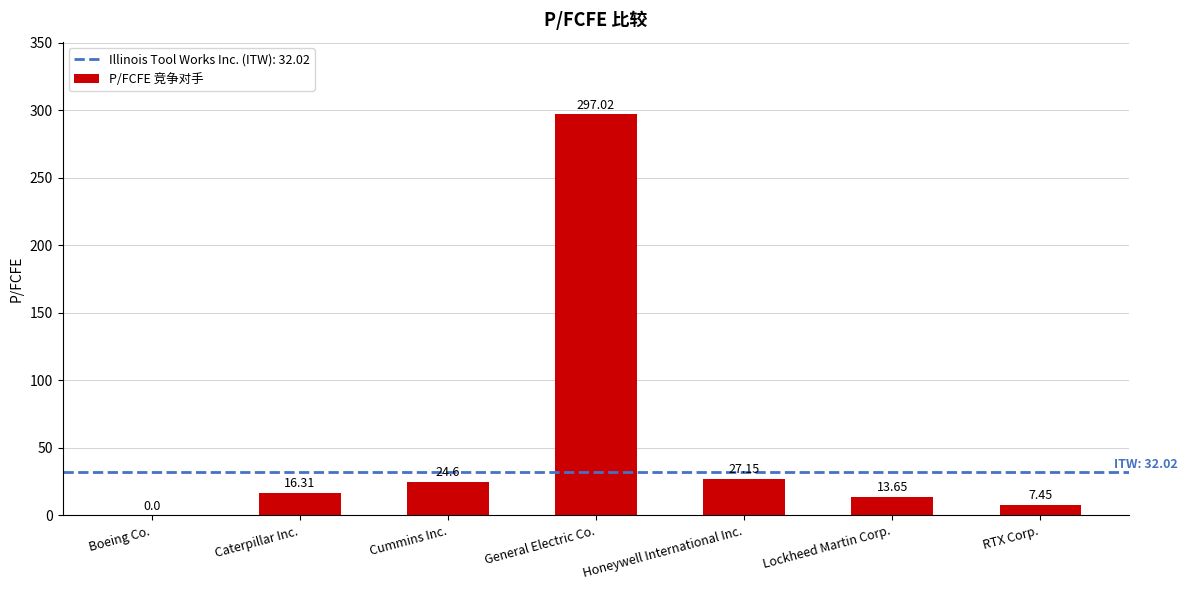

At which label does the data first exceed 16?

Caterpillar Inc.